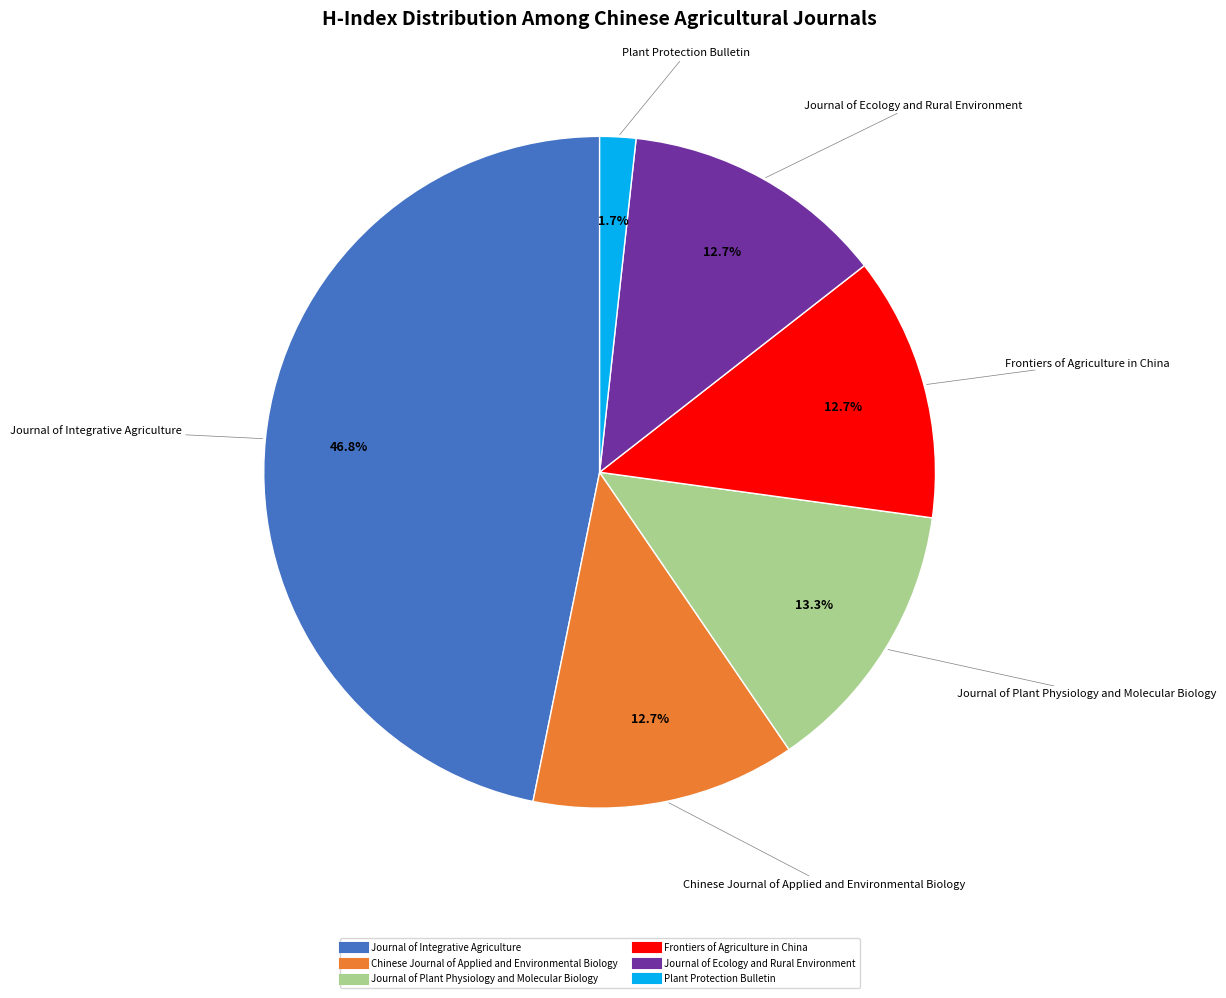

How much of the chart is everything except Chinese Journal of Applied and Environmental Biology?

87.3%